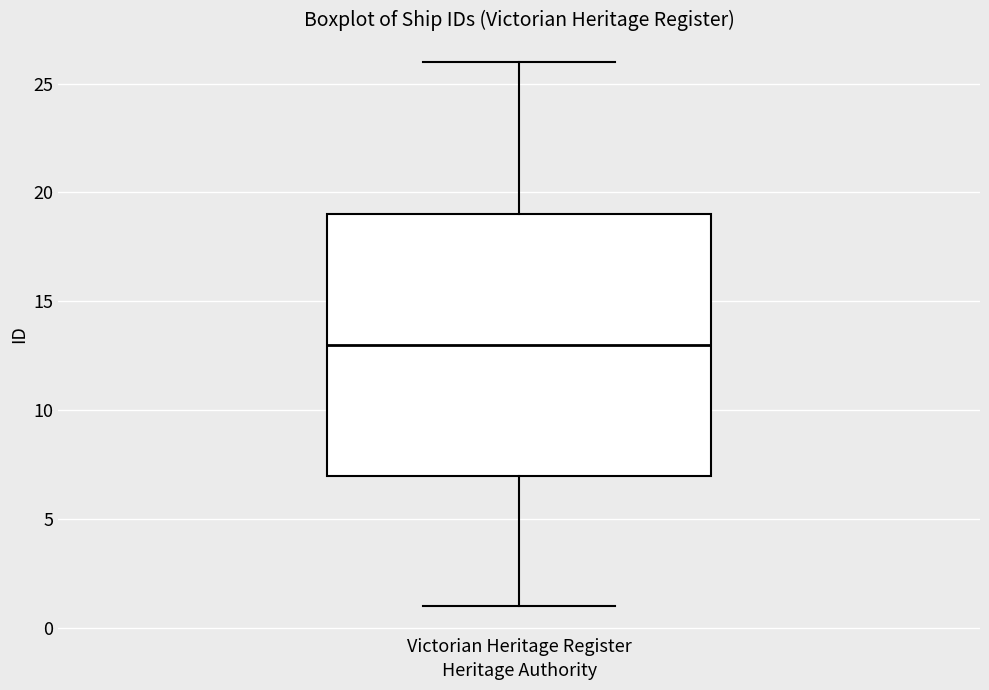

Read this box plot against the y-axis: the position of the median line, the range covered by the box, and the ends of both whiskers. The values are not printed on the chart, so give them approximately, as read against the axis.

median 13, box 7 to 19, whiskers 1 to 26